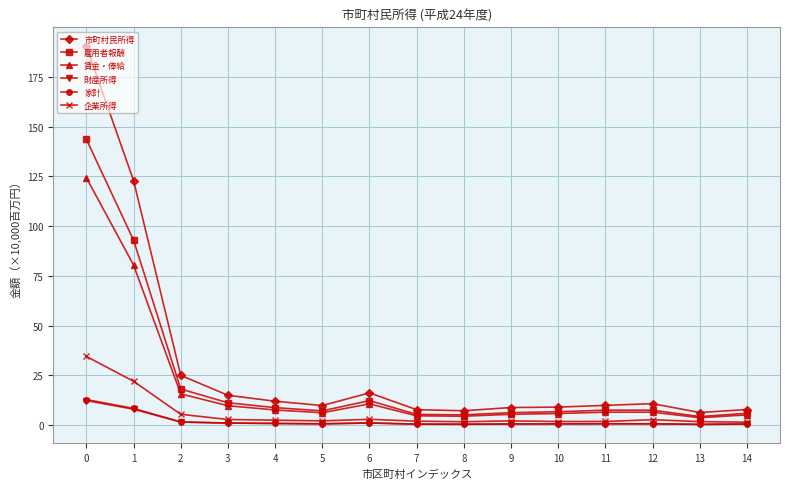

The value of 財産所得 at 5 is 0.6. True or false?

True